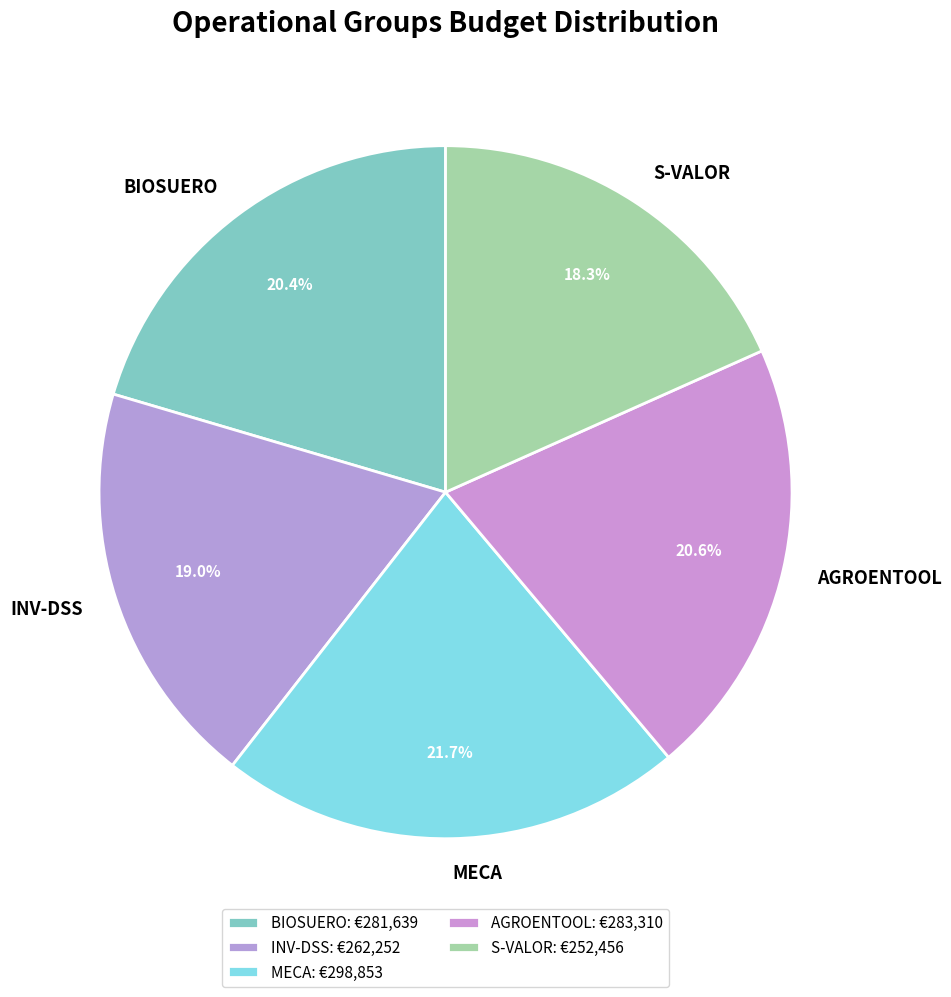

Is INV-DSS the majority of the pie?

No